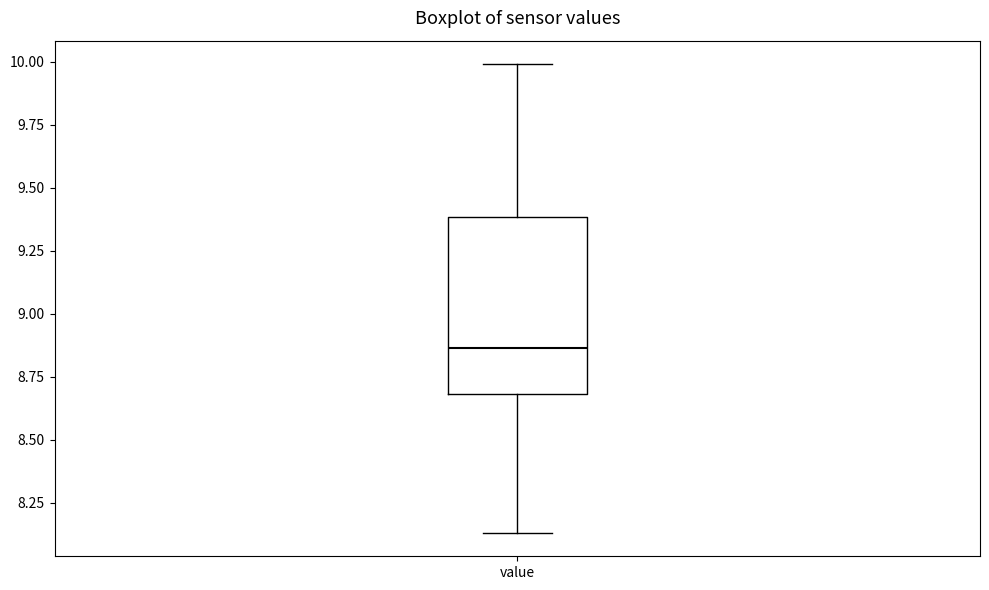

Transcribe this box plot: give where the median line is, the range the box spans, and where the two whiskers end, as read against the y-axis. The values are not printed on the chart, so give them approximately, as read against the axis.

median 8.85, box 8.70 to 9.40, whiskers 8.15 to 10.00